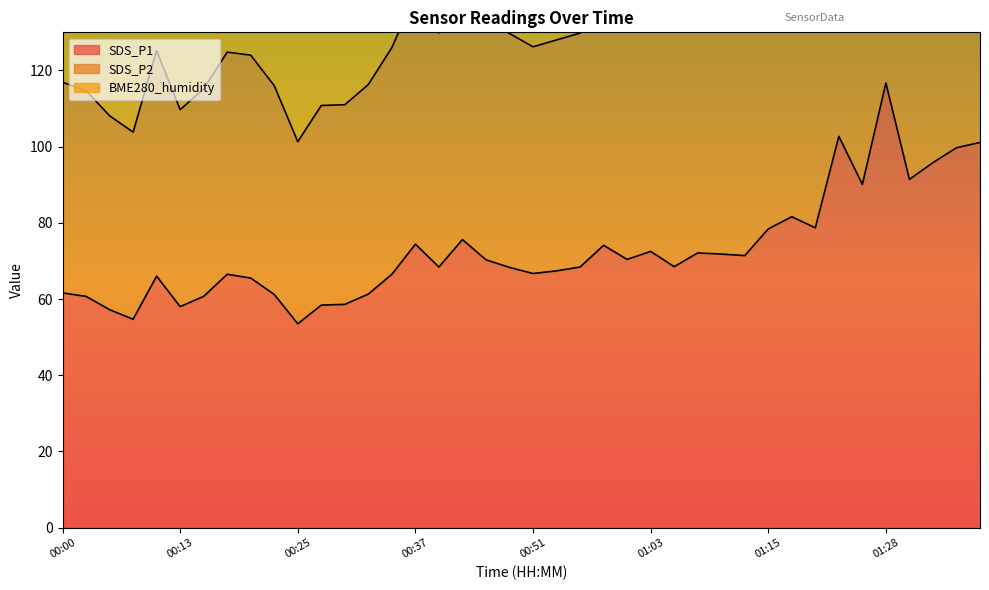

Where does the SDS_P2 series first go above 130?

00:37